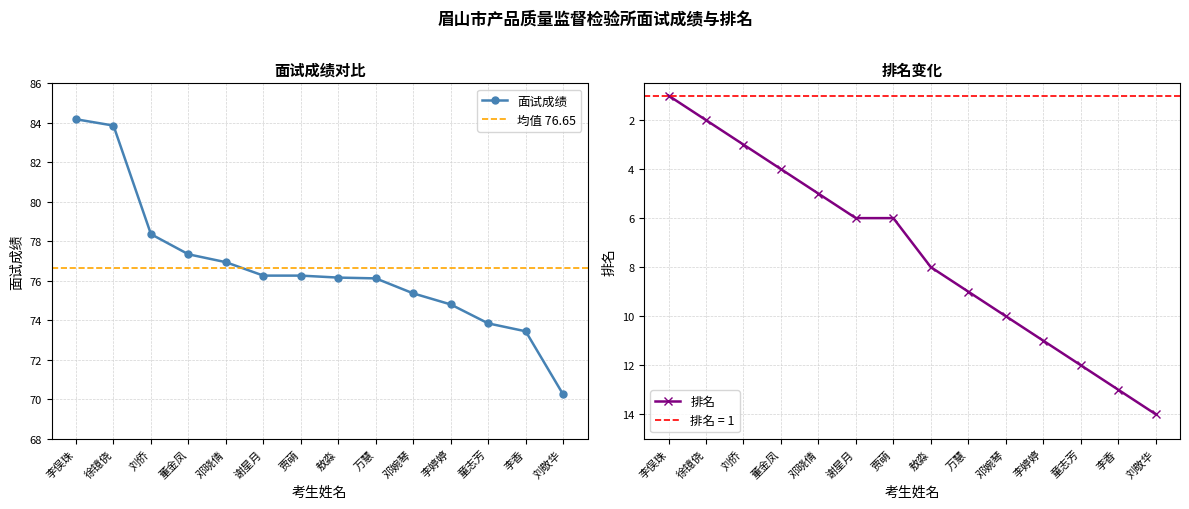

What is the total value across all series at 李俣珠?

85.2